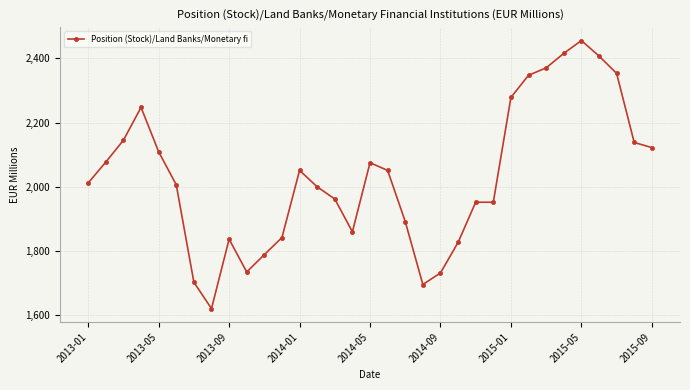

What is the value of the 9th point from the left?

1837